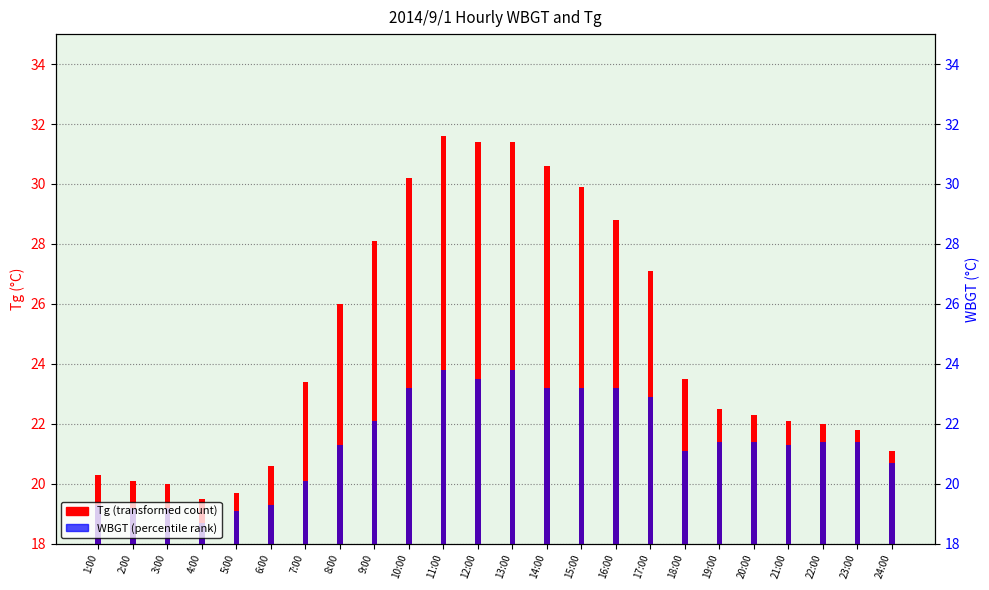

What is the sum of the WBGT values at 12:00 and 13:00?

47.3